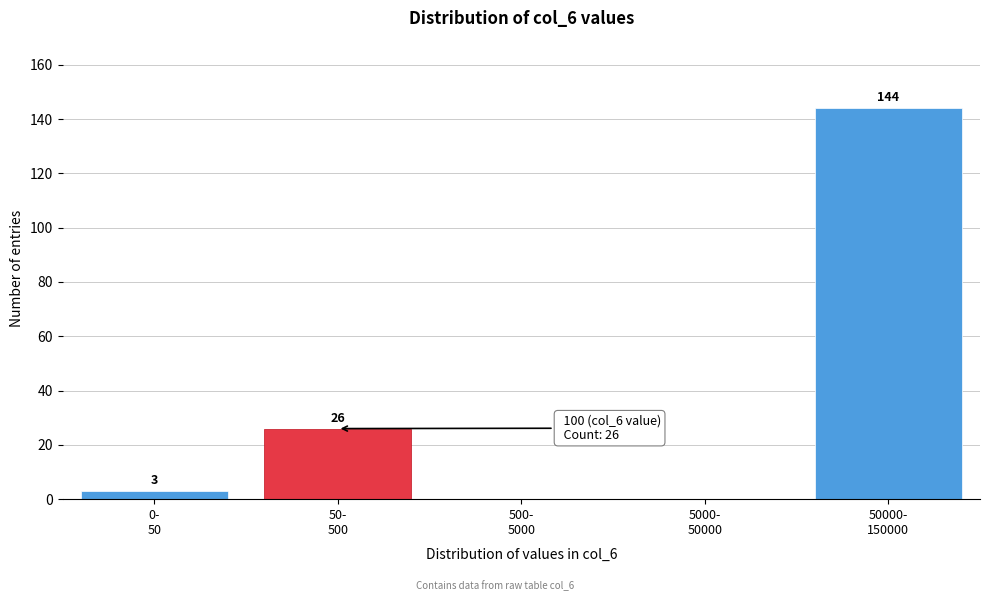

What is the greatest value displayed?

144